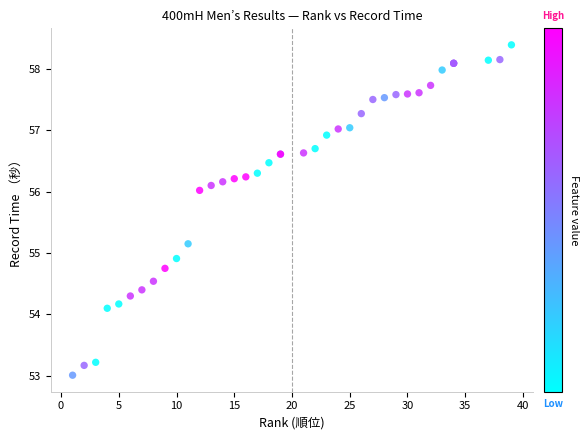

What Y value in the scatter plot is closest to 55?

54.9